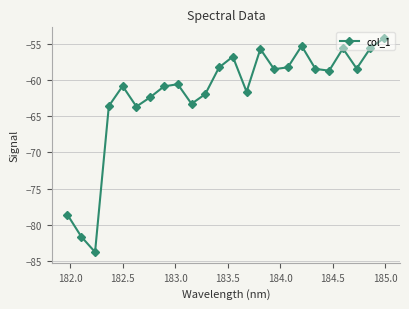

What is the sum of all values?

-1486.9